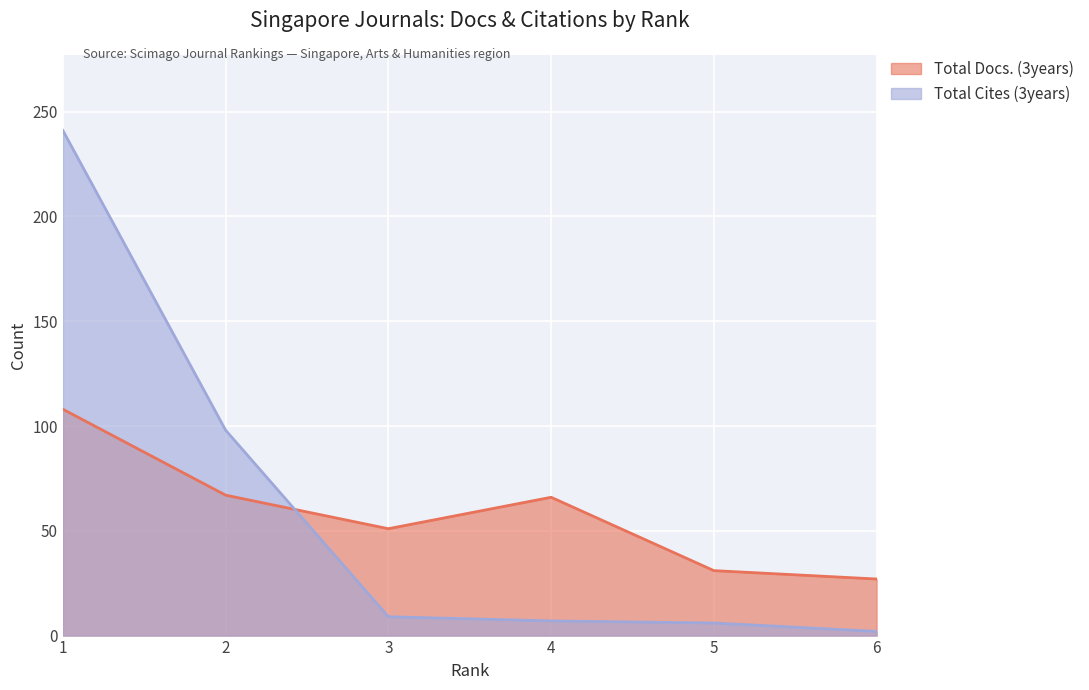

At how many categories does at least one series exceed 130?

1